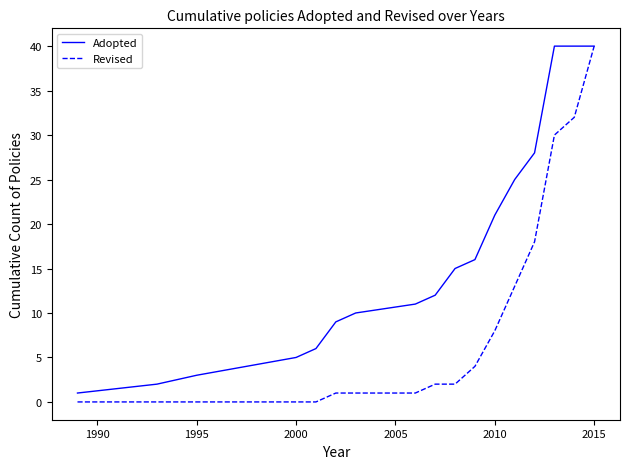

Rank the series by their average value, from highest to lowest.

Adopted, Revised